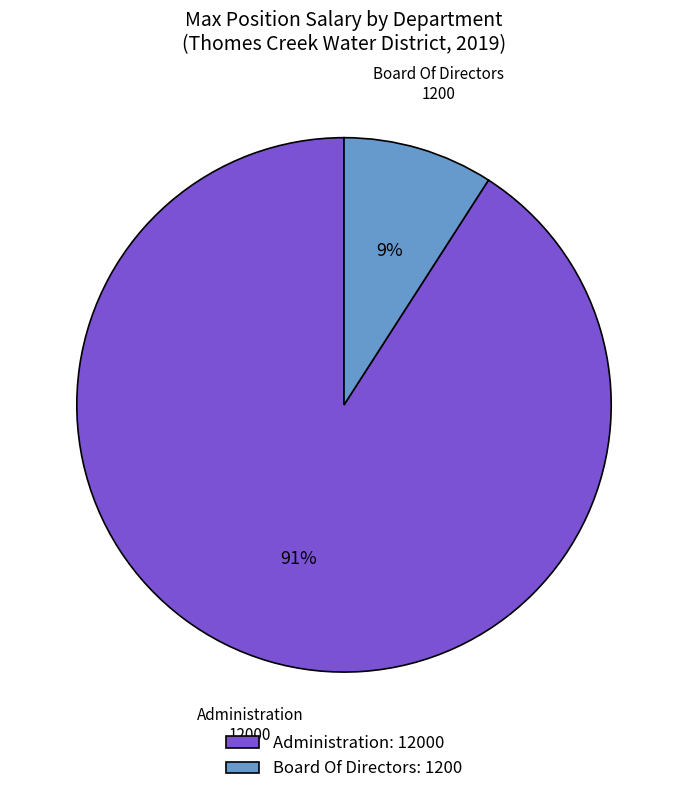

How many slices are in this pie chart?

2